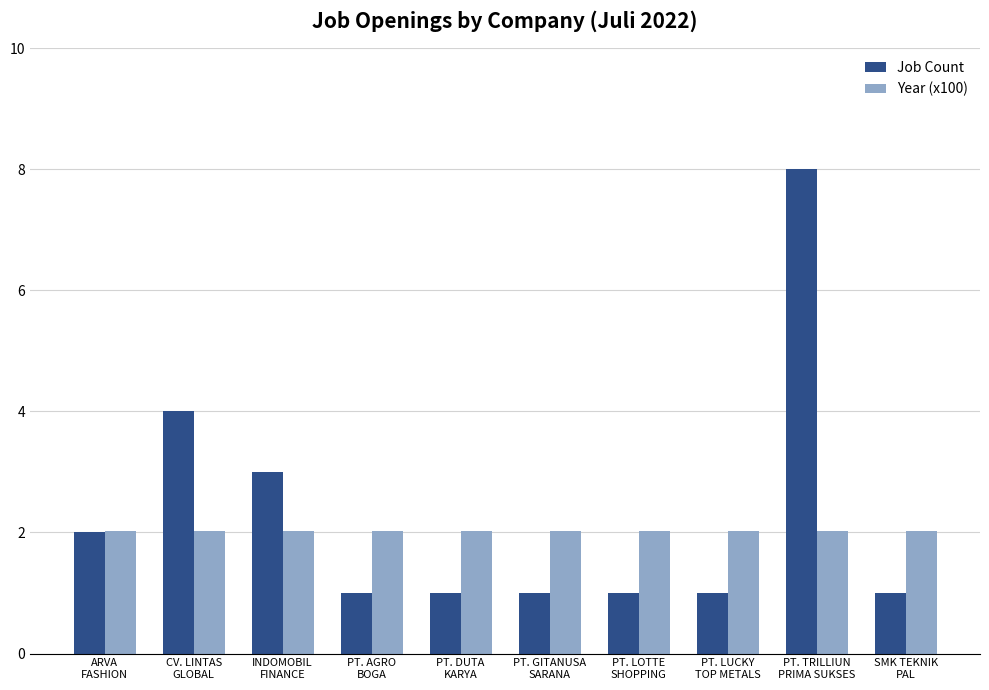

Rank the series by their average value, from highest to lowest.

Job Count, Year (x100)